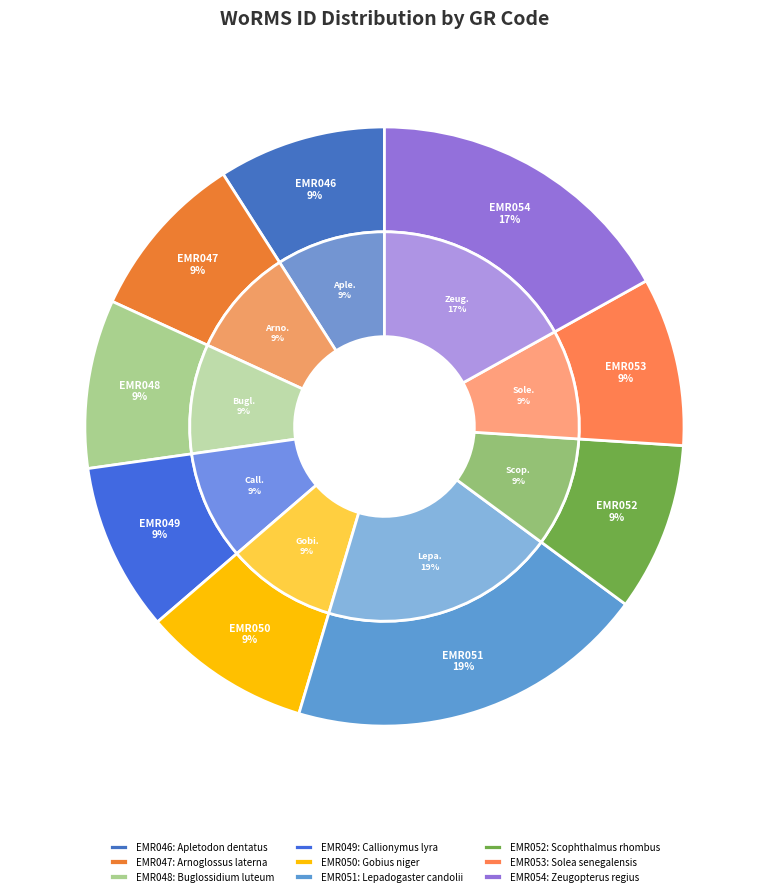

How many slices are in this pie chart?

9